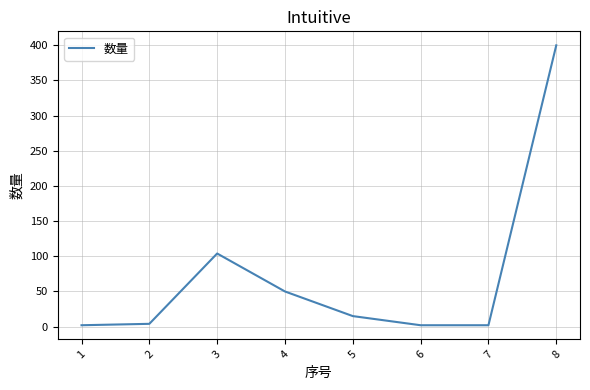

What is the average value?

72